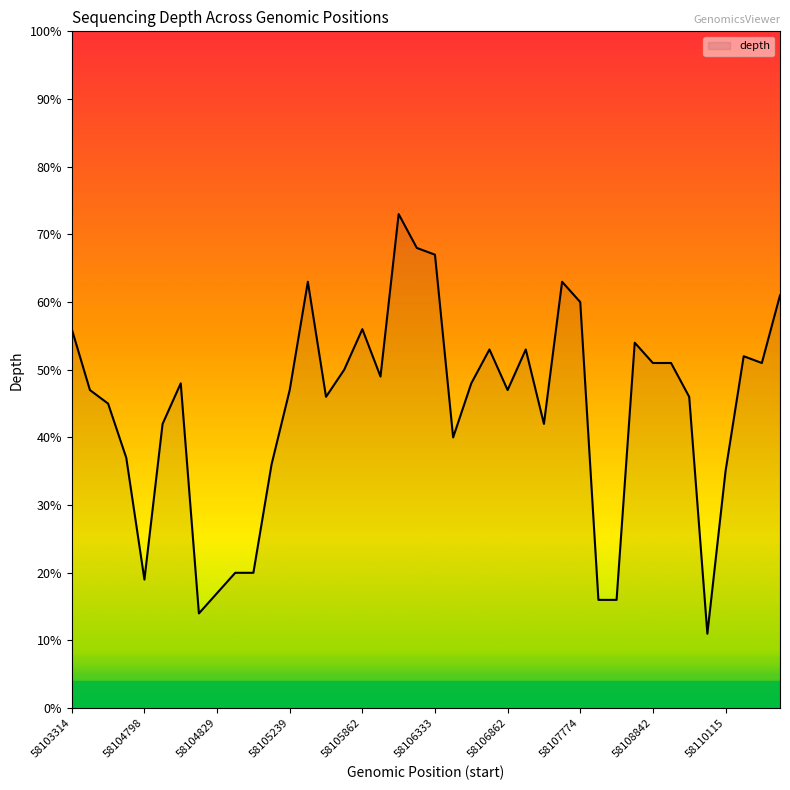

What is the difference between the maximum and minimum values?

62